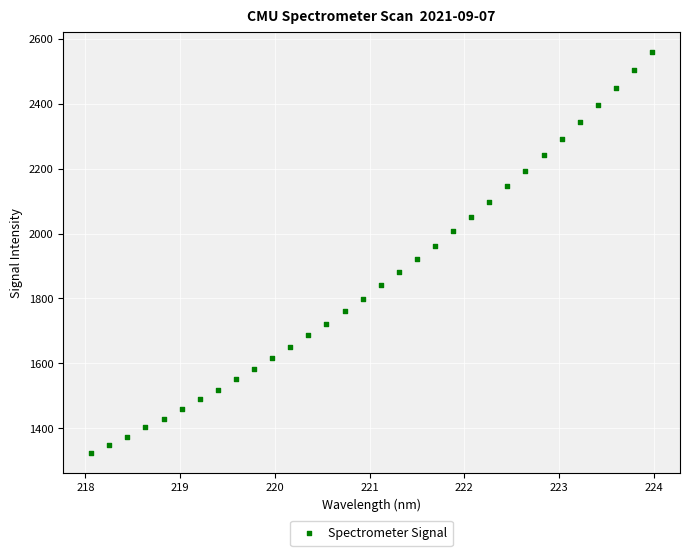

What is the range of X values (max minus min)?

5.9